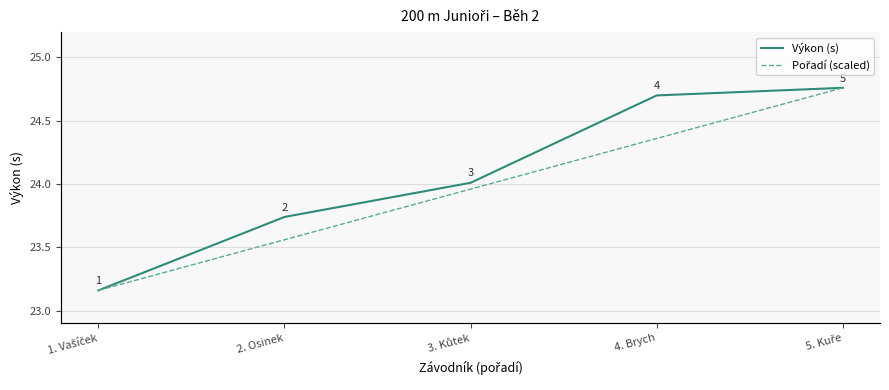

At which category is the sum across all series the highest?

5. Kuře